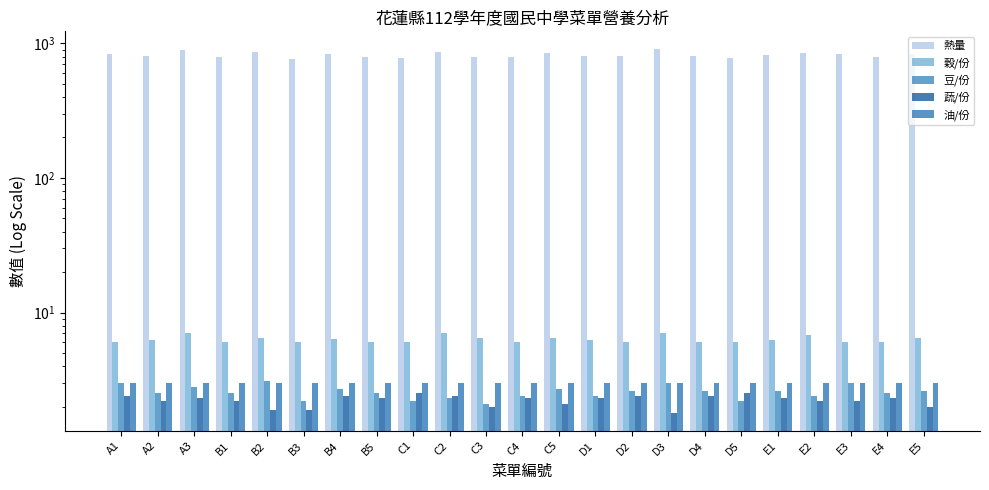

Which series has the widest spread of values?

熱量